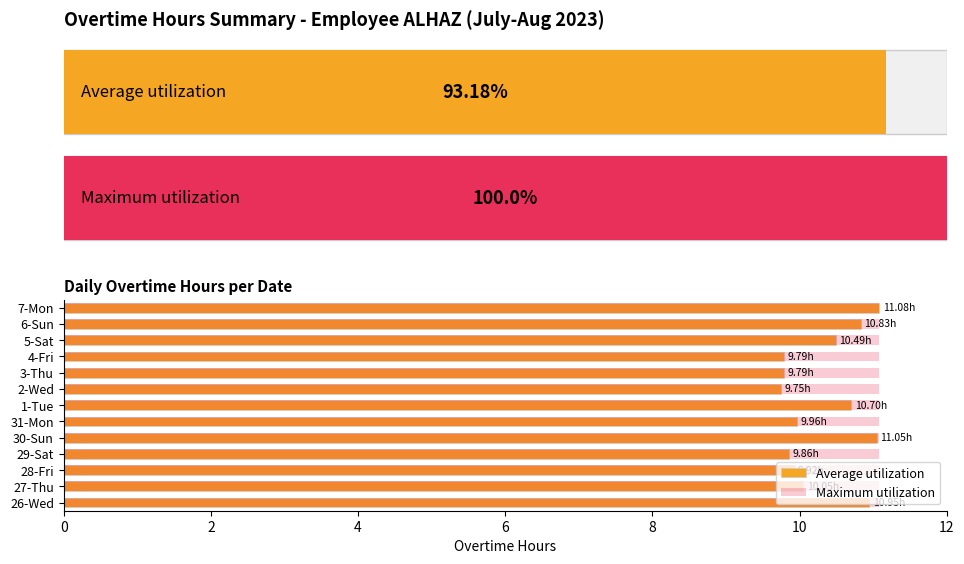

How many categories are shown in the chart?

13